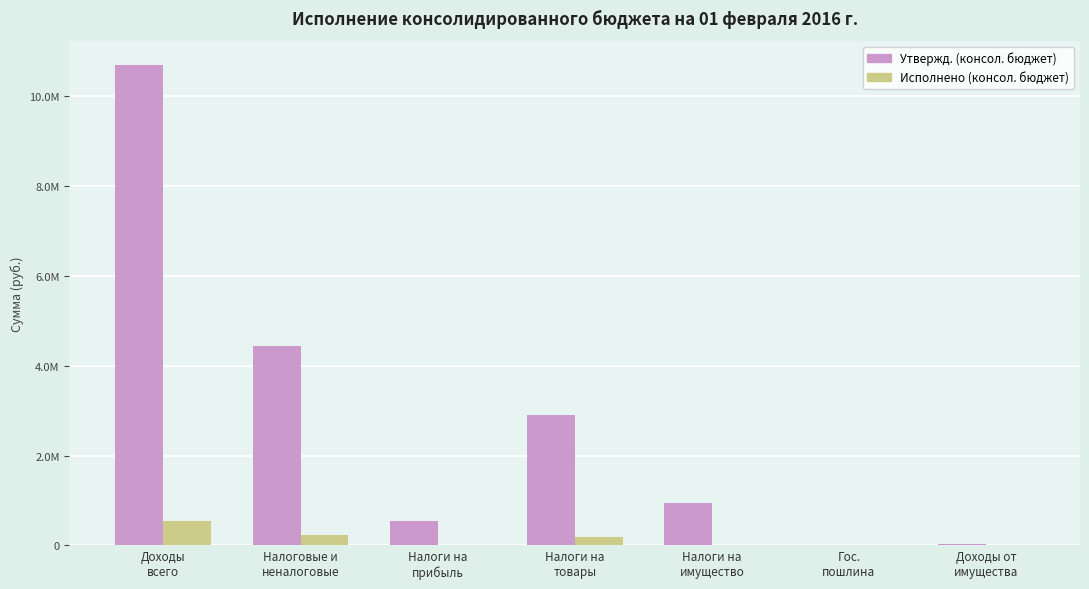

Which series has the largest range (max minus min)?

Утвержд. (консол. бюджет)